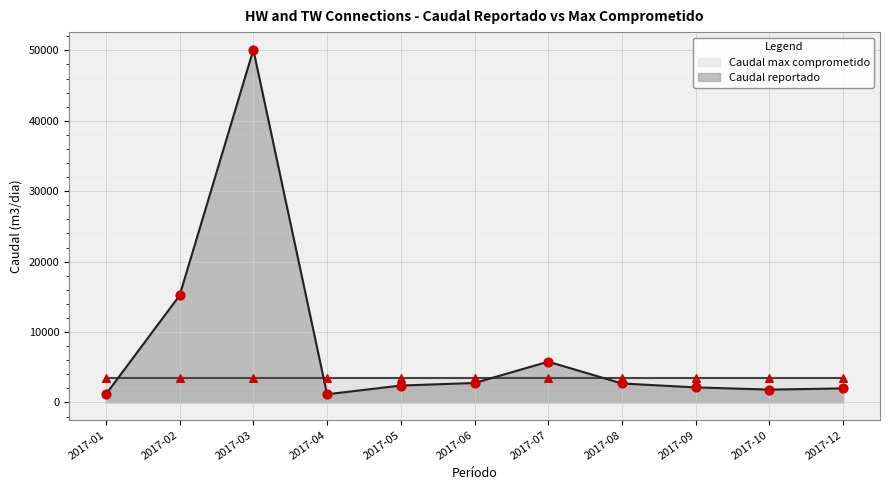

Which has a higher value, 2017-10 or 2017-12?

2017-12